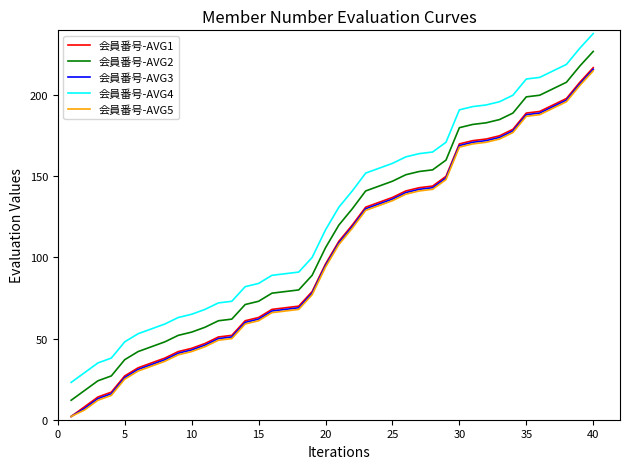

Is this an area chart (filled region under the line)?

No